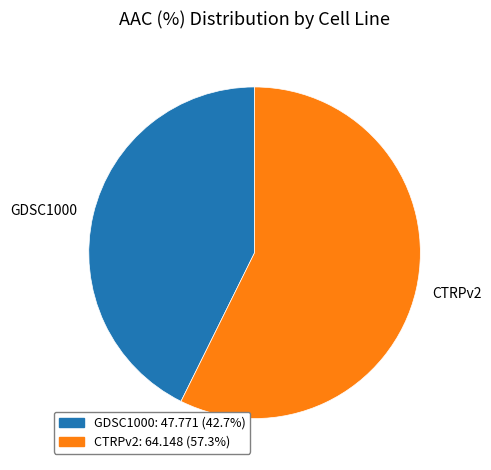

Is it true that GDSC1000 is 43% of the pie?

True